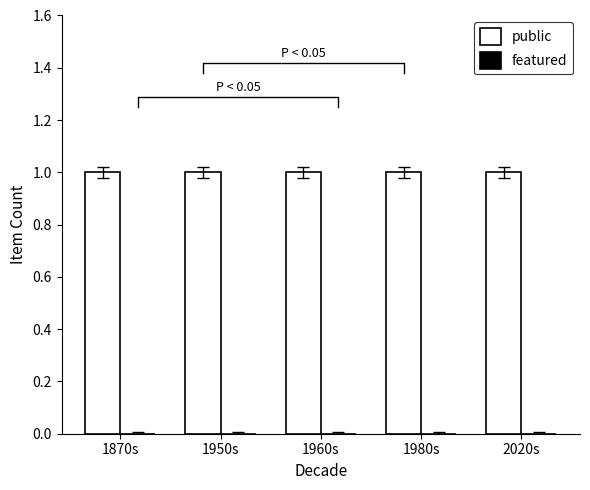

At which category is the sum across all series the highest?

1870s